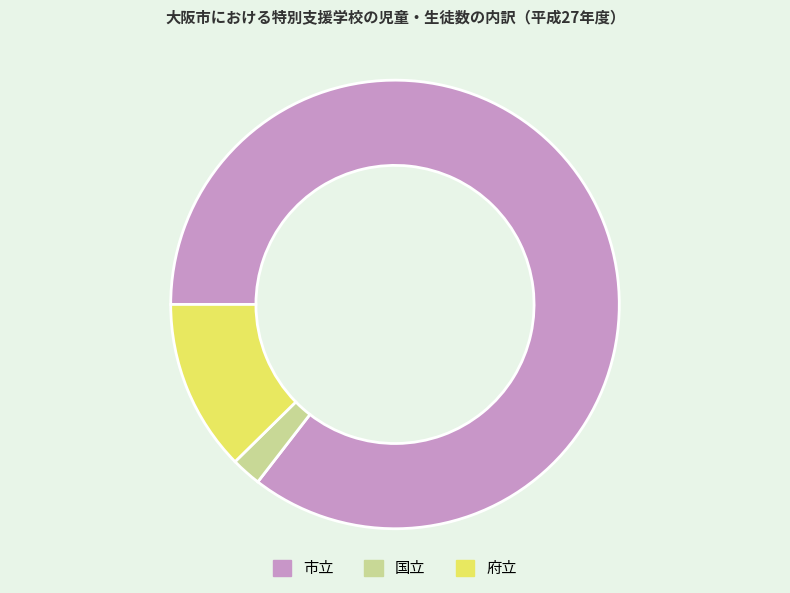

Which category has the smallest portion of the pie?

国立